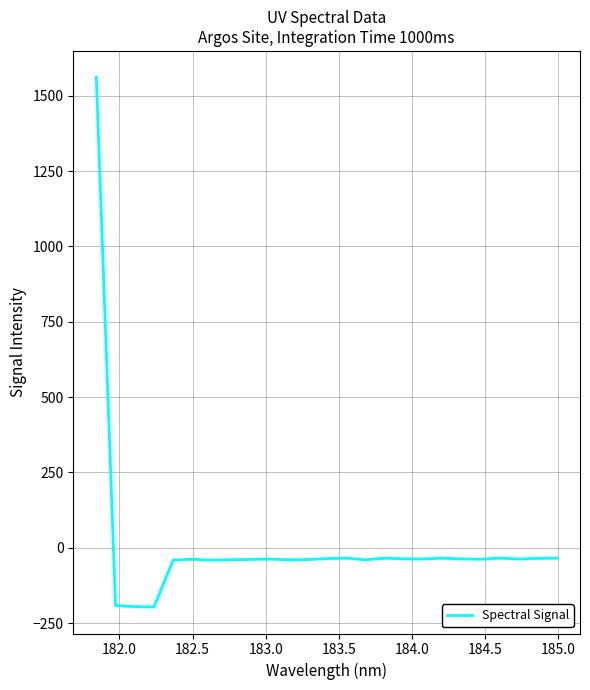

What is the maximum value shown in the chart?

1560.6